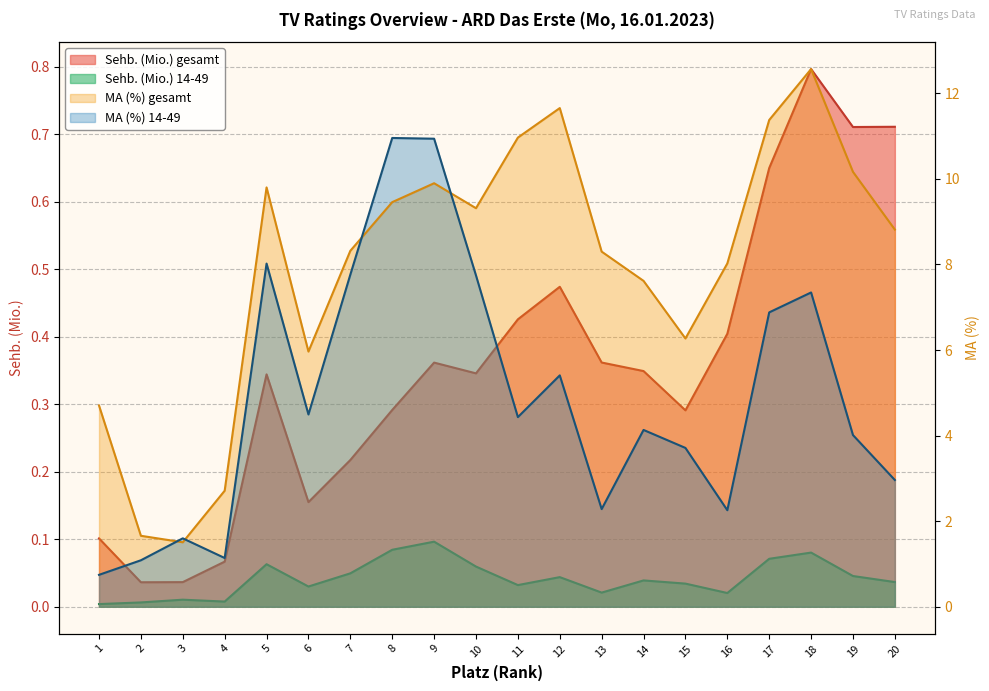

Which series has the largest range (max minus min)?

MA (%) gesamt